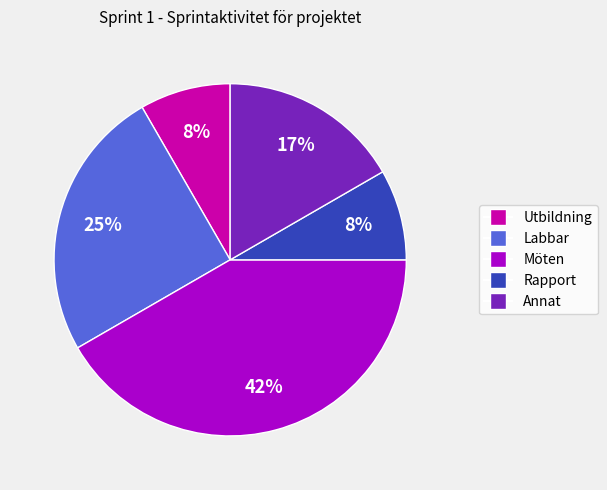

To the nearest percent, what percentage of the pie is Annat?

17%